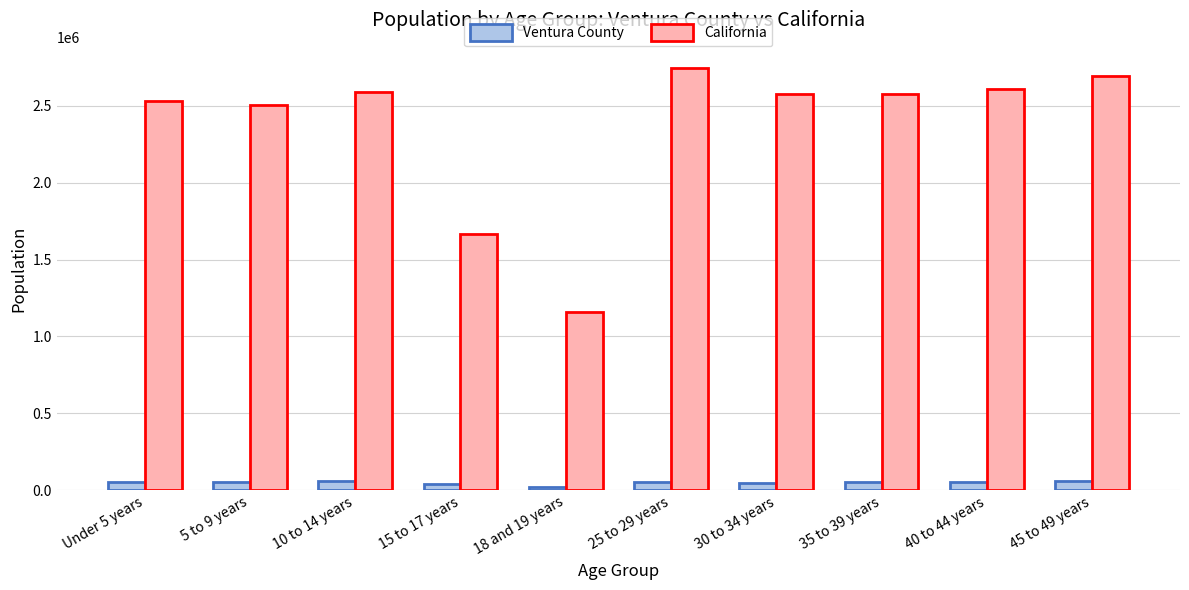

True or false: Ventura County has a value of 25188 at 18 and 19 years.

True